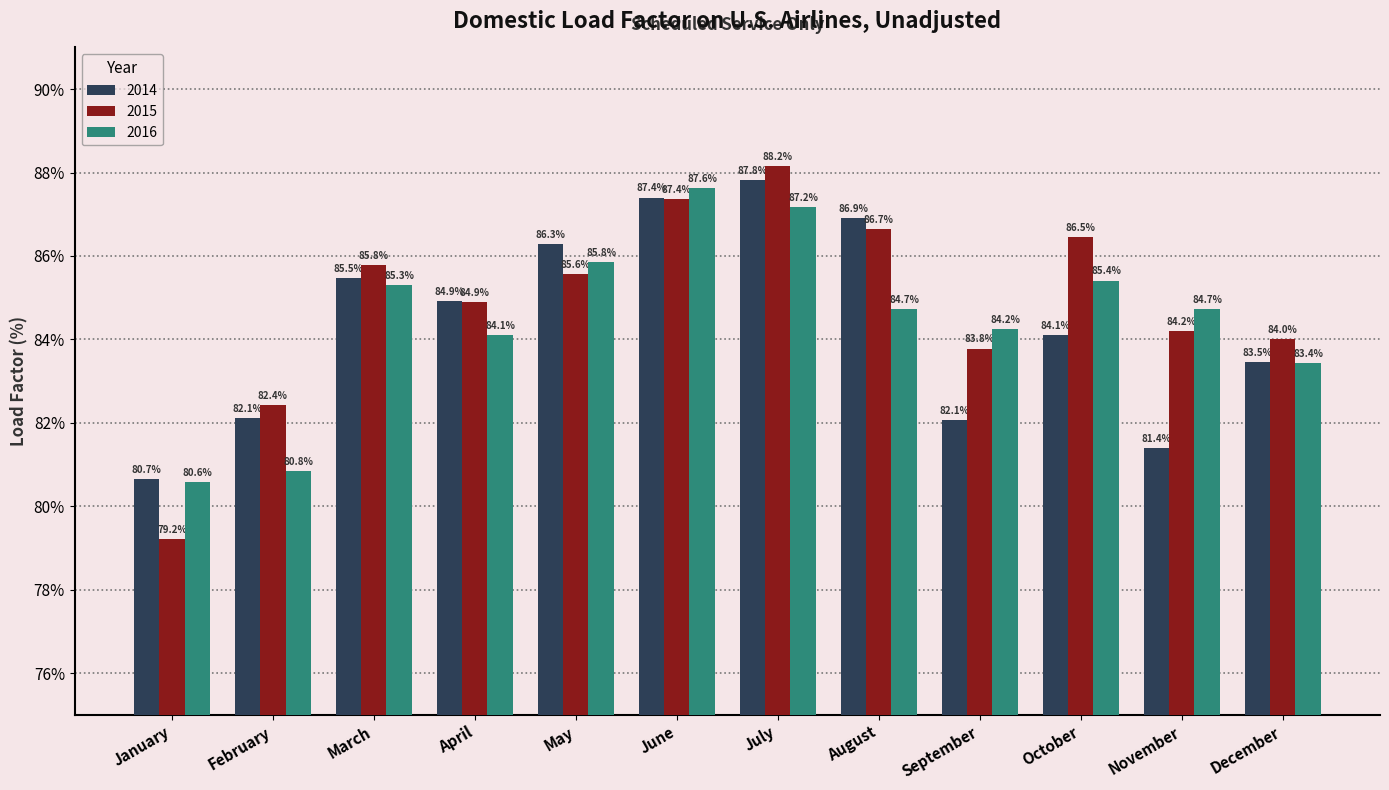

At which category is the sum across all series the highest?

July